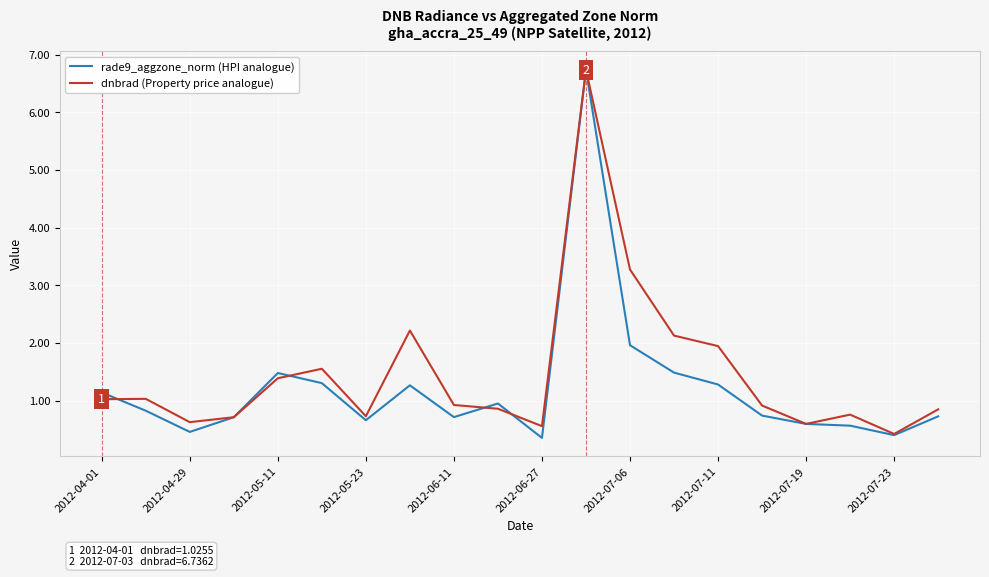

At how many categories does at least one series exceed 3?

2